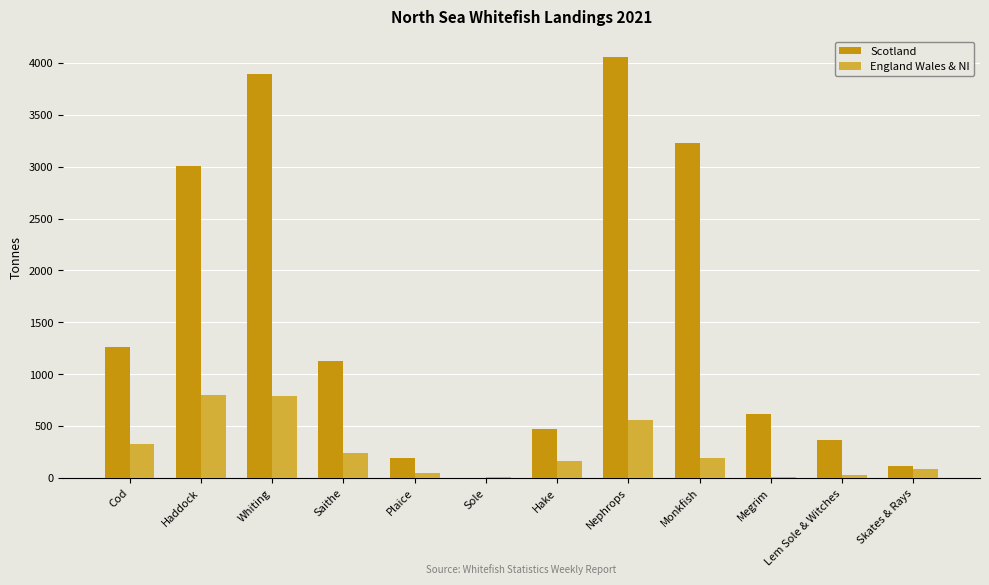

What is the sum of the Scotland values at Saithe and Cod?

2395.0